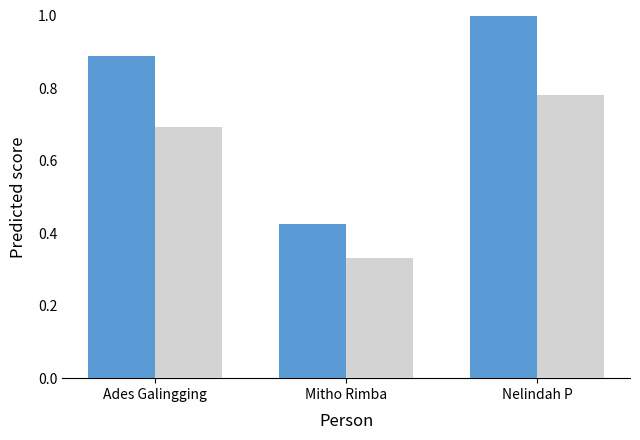

What is the total value across all series at Nelindah P?

1.8